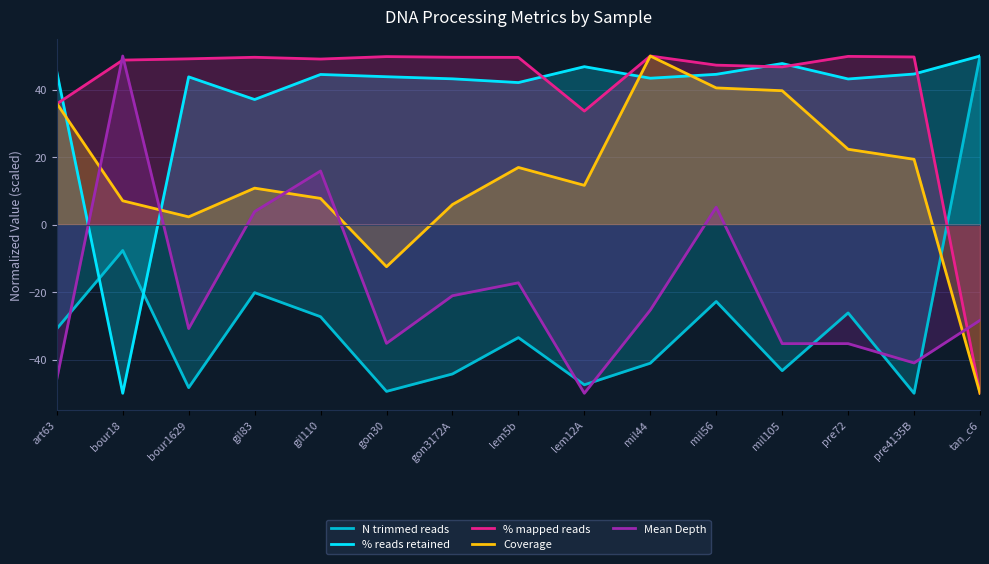

Is it true that % reads retained equals 43.8 at bour1629?

True